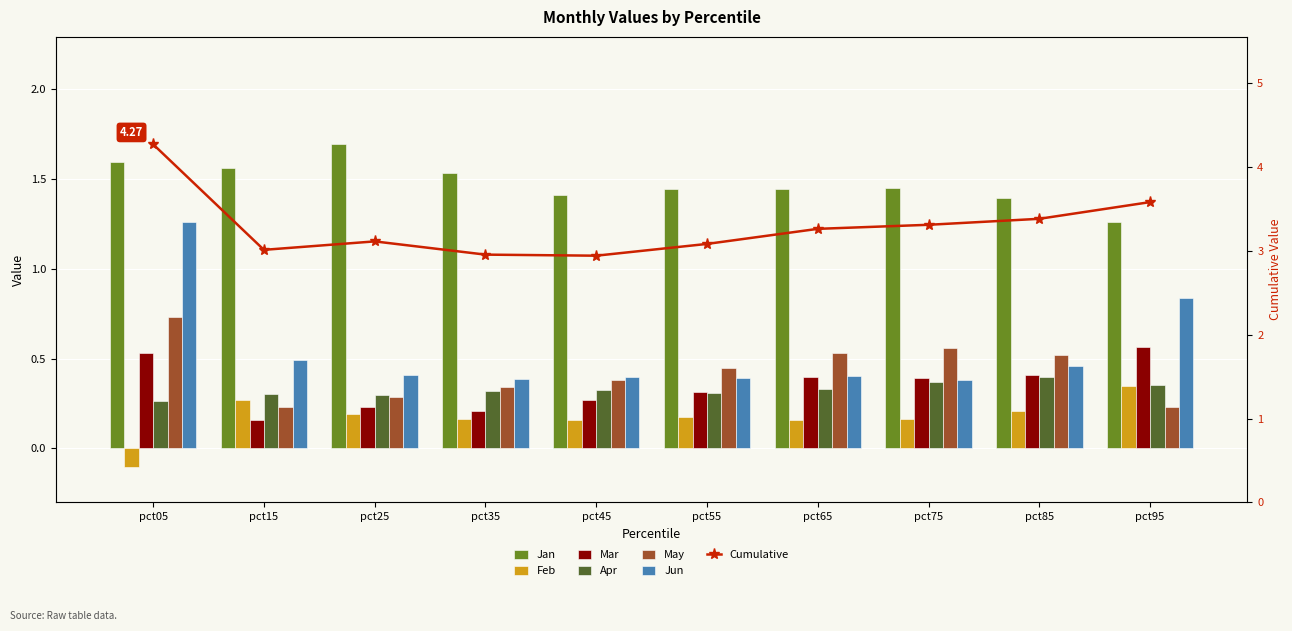

Rank the series at pct45 from highest to lowest value.

Jan, Jun, May, Apr, Mar, Feb